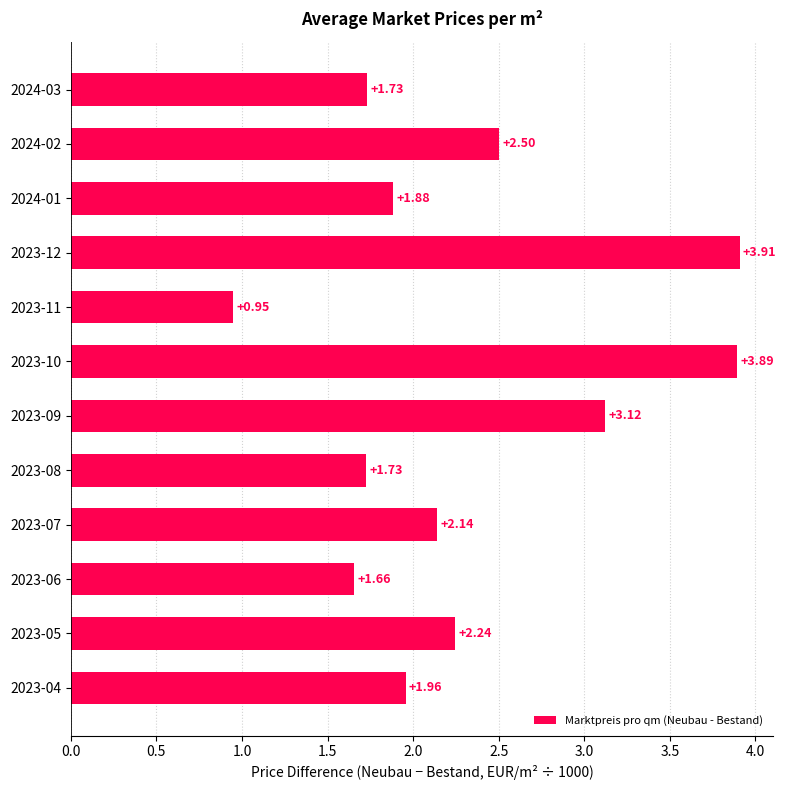

What is the sum of all values?

27.7